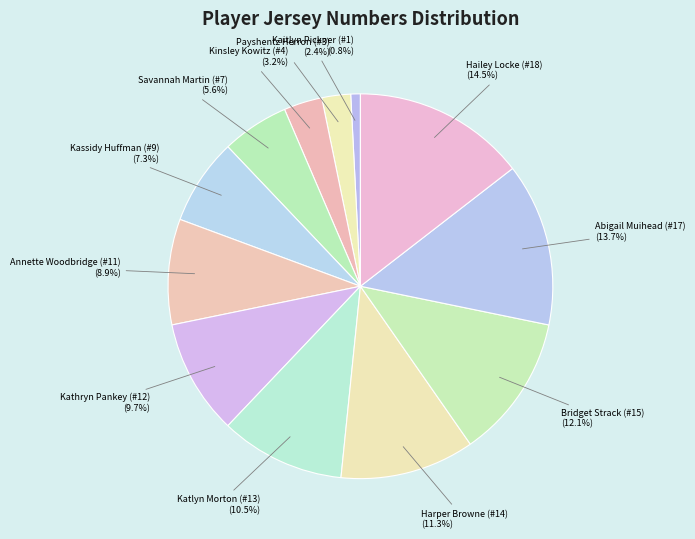

Count the number of slices in the pie.

12